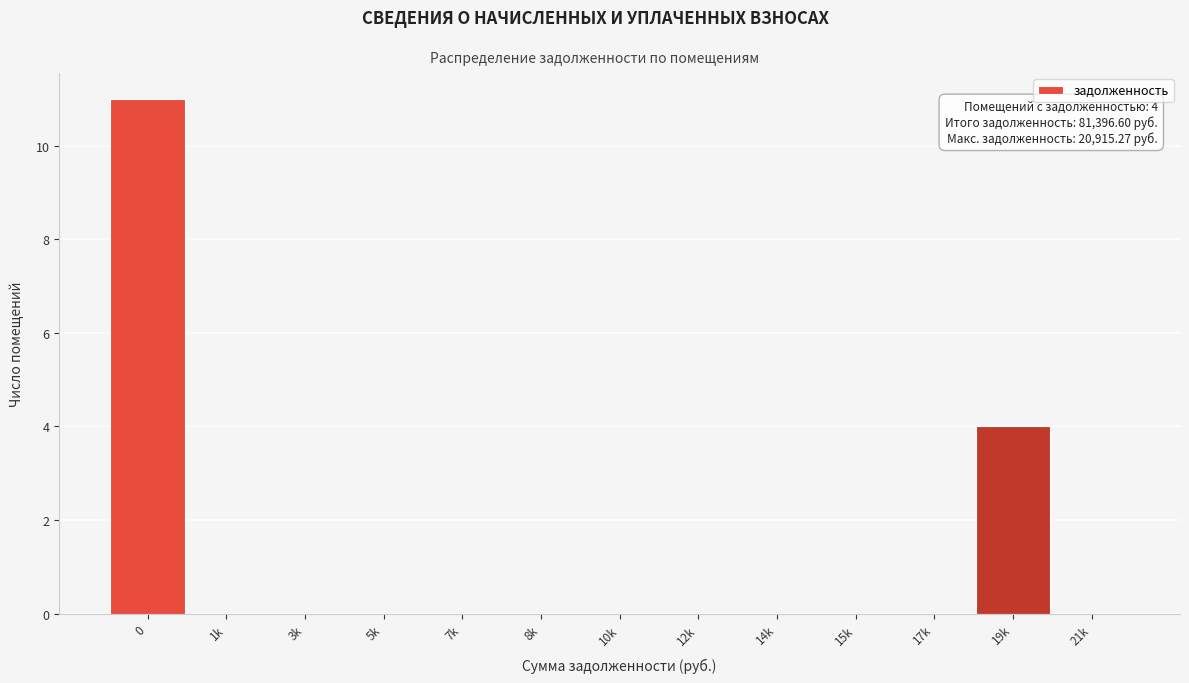

Reading left to right, what are all the values shown in this chart?

0=11	1k=0	3k=0	5k=0	7k=0	8k=0	10k=0	12k=0	14k=0	15k=0	17k=0	19k=4	21k=0